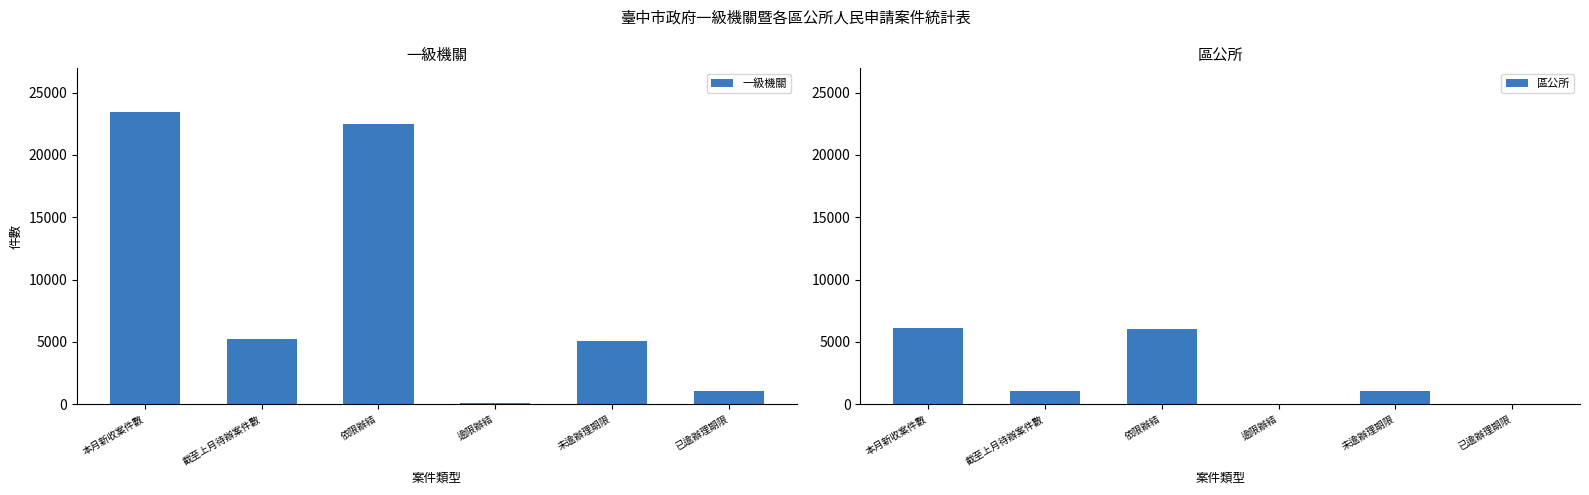

Which category has the lowest value across all series?

已逾辦理期限